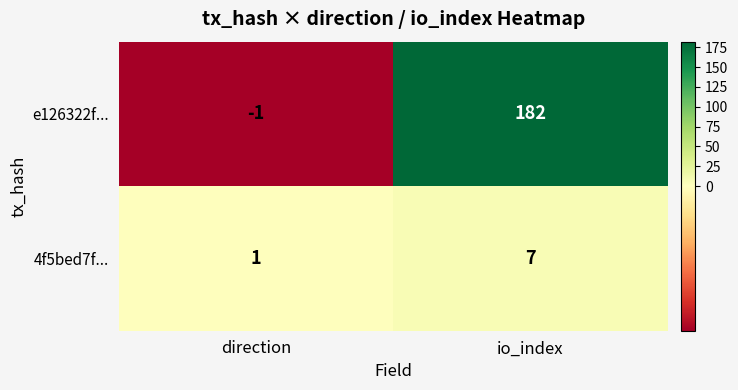

What is the sum of the e126322f... values at io_index and direction?

181